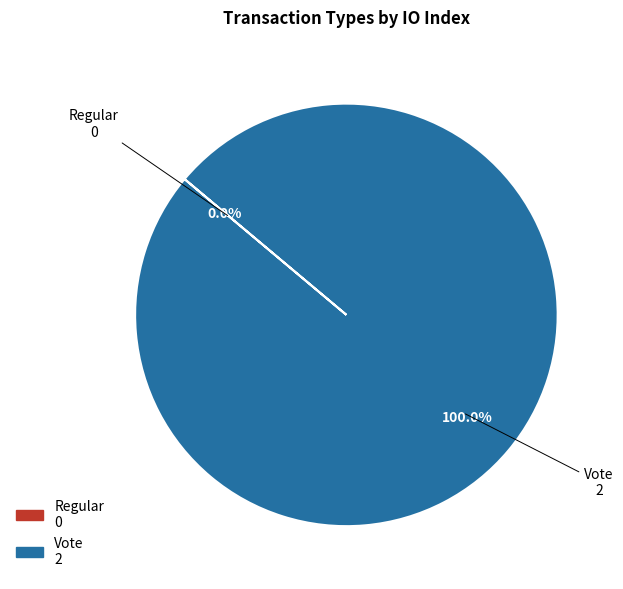

Is the sum of Regular and Vote greater than half?

Yes